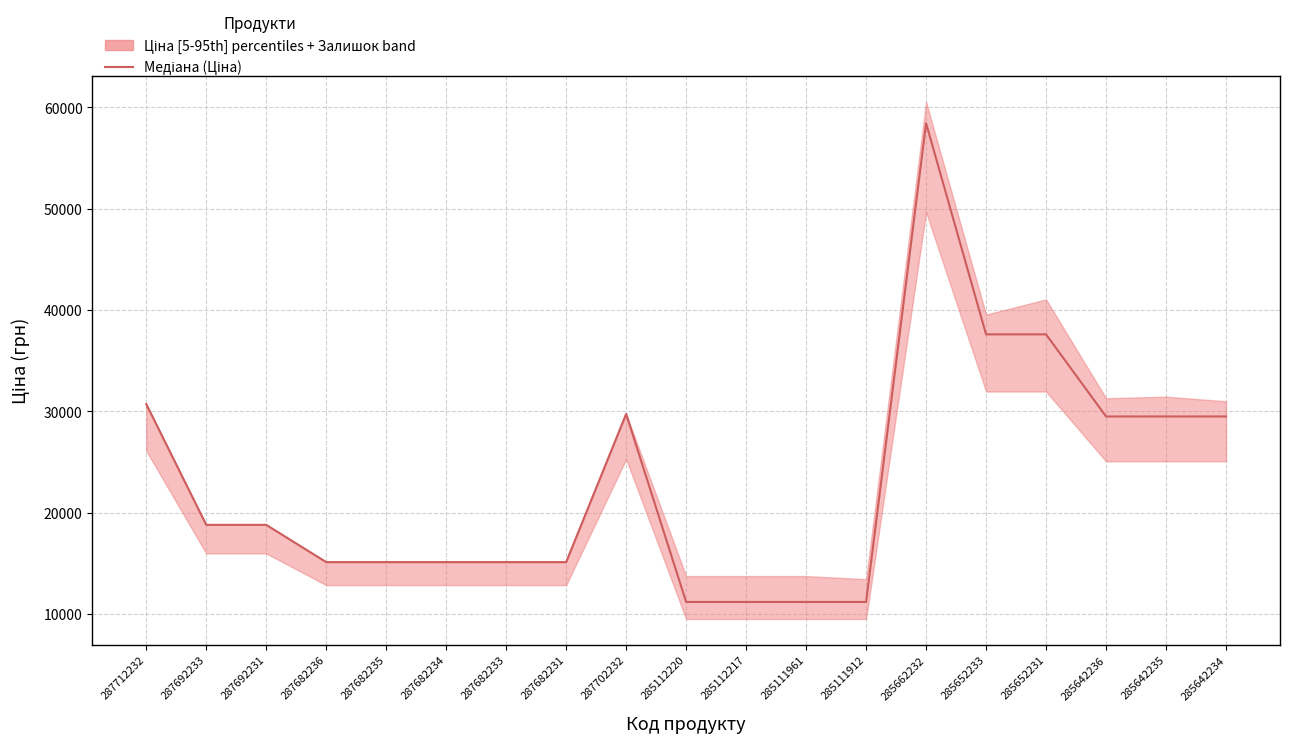

Rank the categories by value from highest to lowest.

285662232, 285652233, 285652231, 287712232, 287702232, 285642236, 285642235, 285642234, 287692233, 287692231, 287682236, 287682235, 287682234, 287682233, 287682231, 285112220, 285112217, 285111961, 285111912